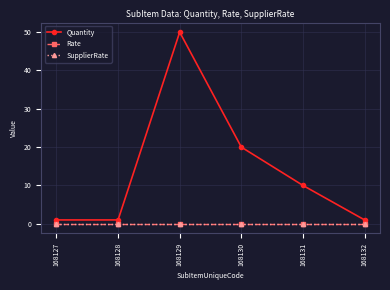

How many lines are shown in the chart?

3